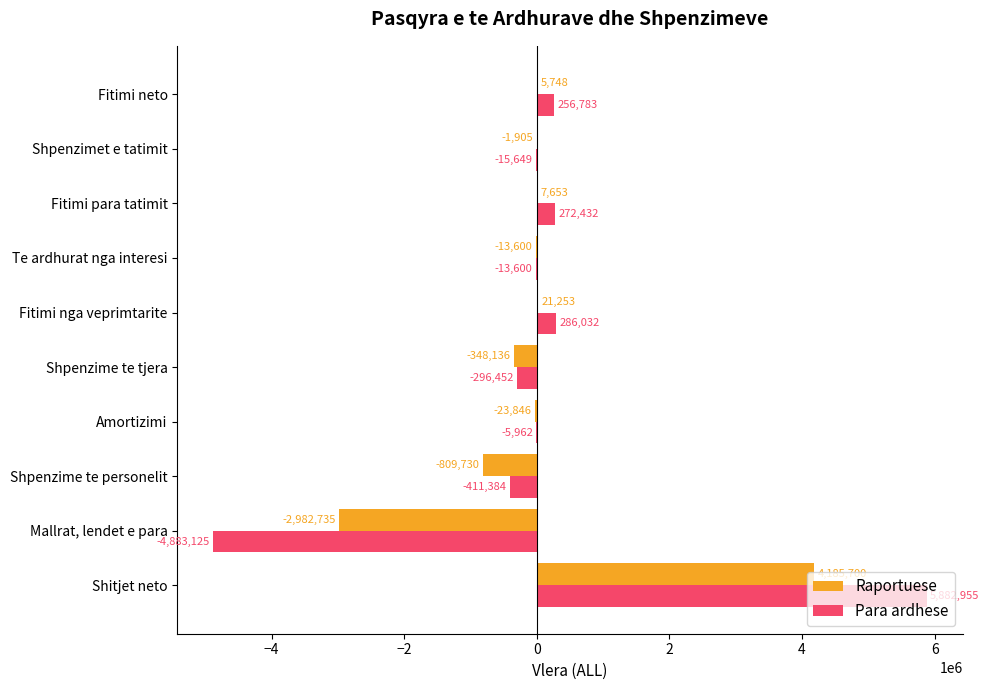

The Raportuese series shows -242902 at Shpenzime te personelit. True or false?

False